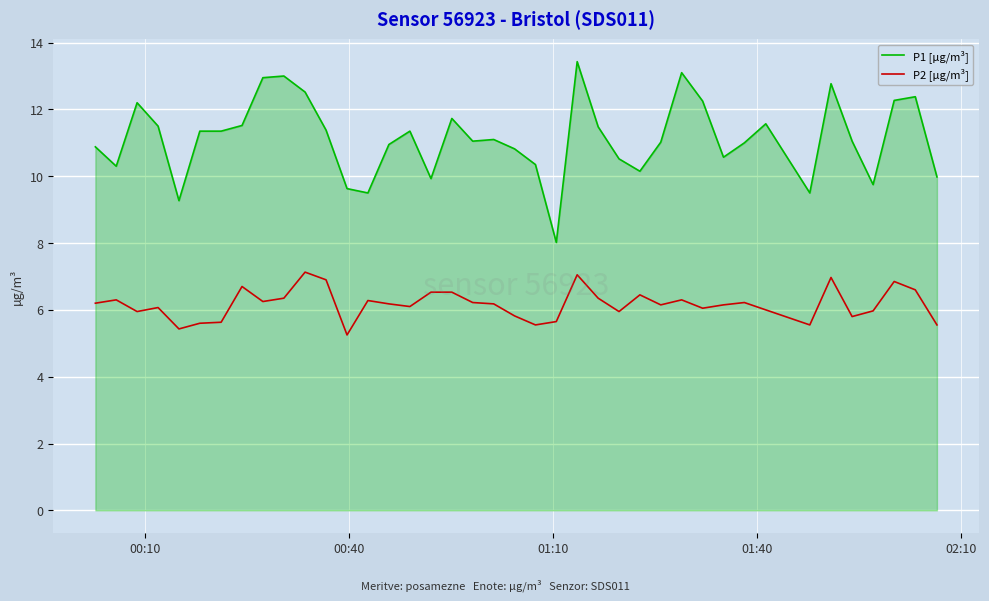

Rank the series by their maximum value, from lowest to highest.

P2 [µg/m³], P1 [µg/m³]